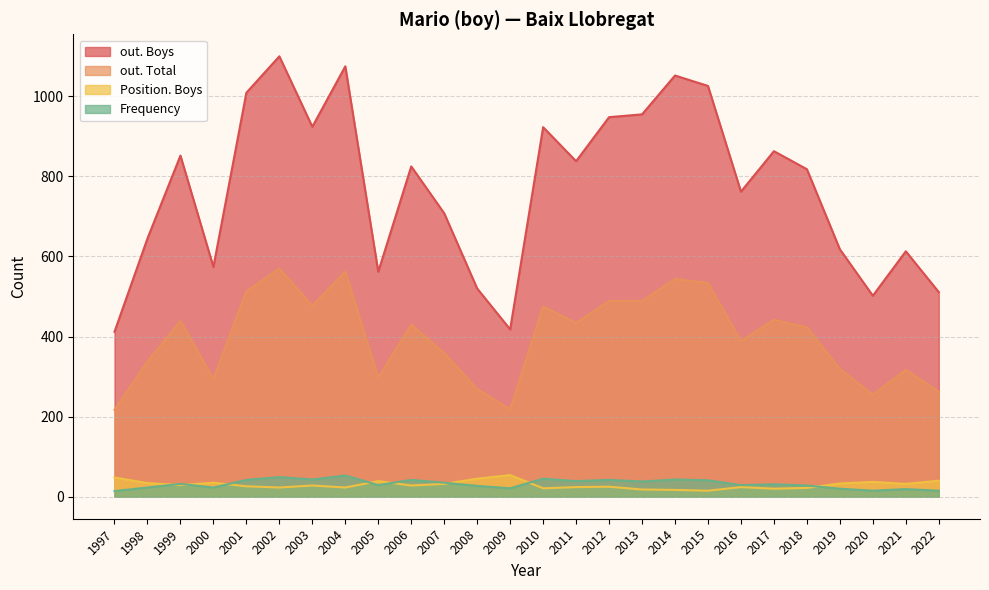

How many values in the Frequency series are below 32?

13